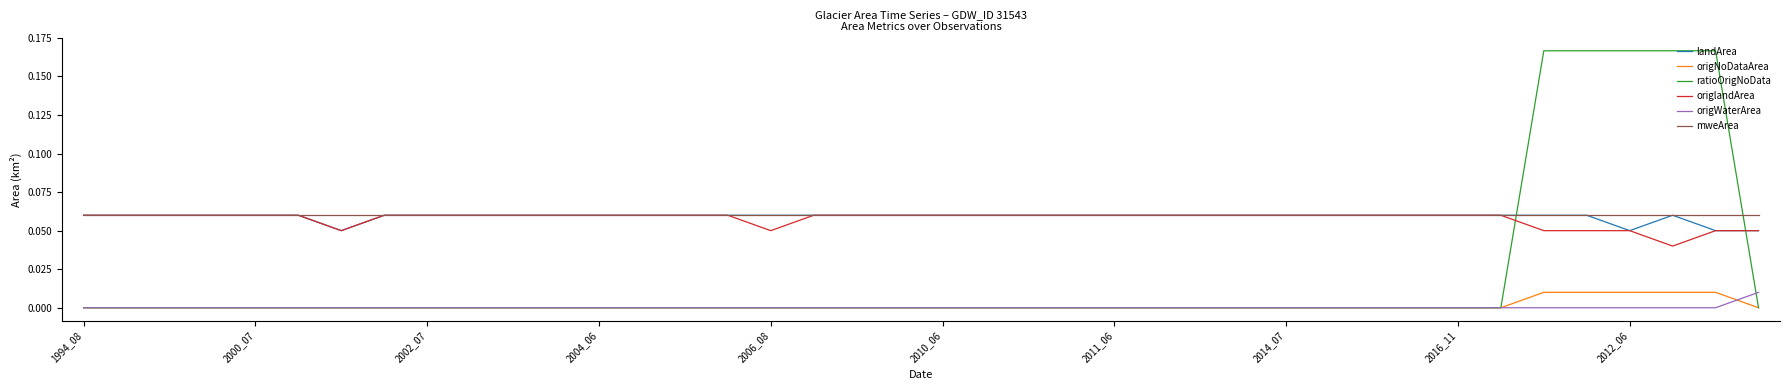

True or false: landArea and origWaterArea intersect in this chart.

False